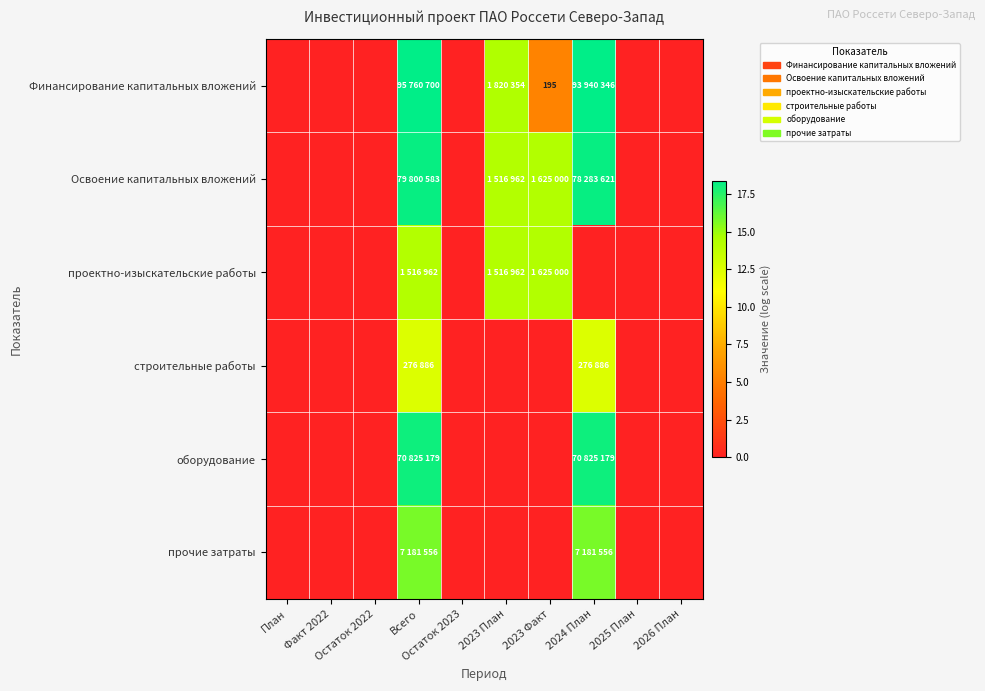

What is the total value across all series at 2023 План?

42.9